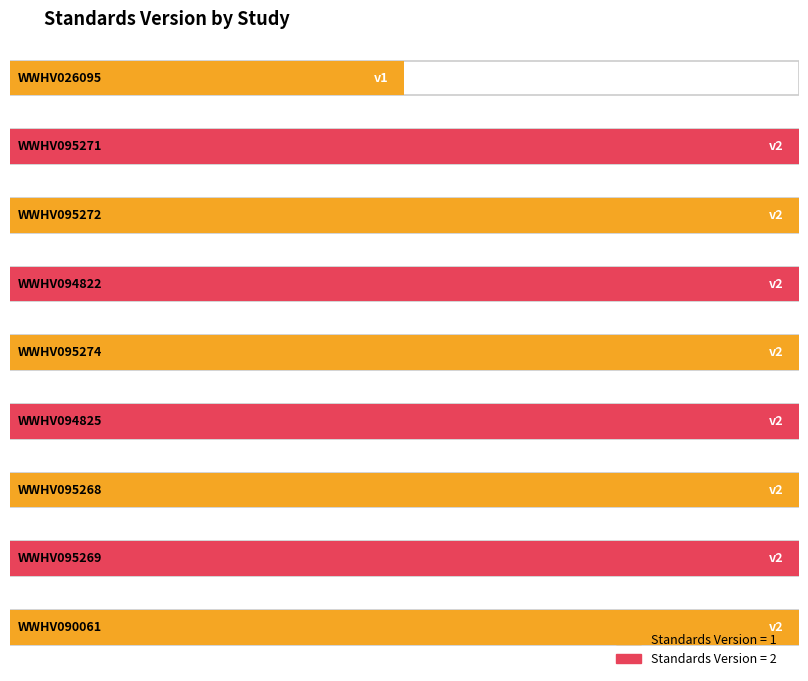

What is the minimum value shown in the chart?

1